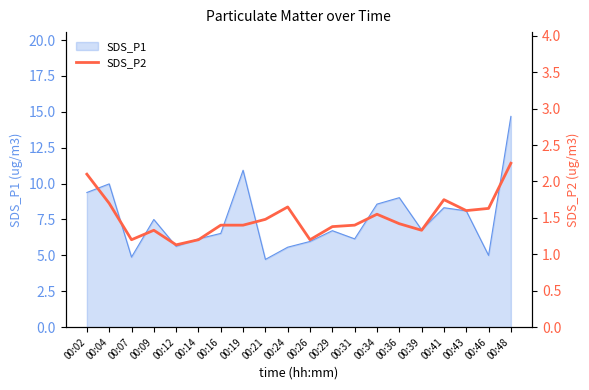

Is it true that SDS_P1 equals 3.6 at 00:34?

False